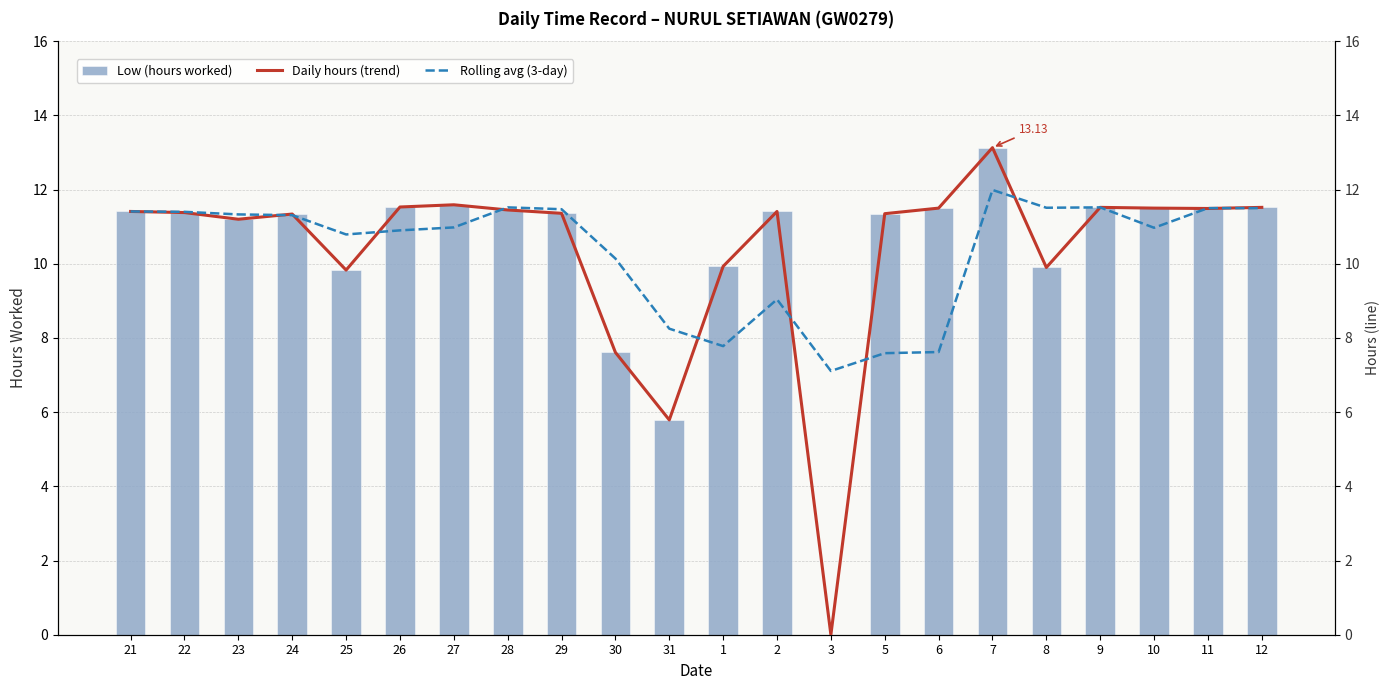

What is the approximate value of Rolling avg (3-day) at 10?

11.0